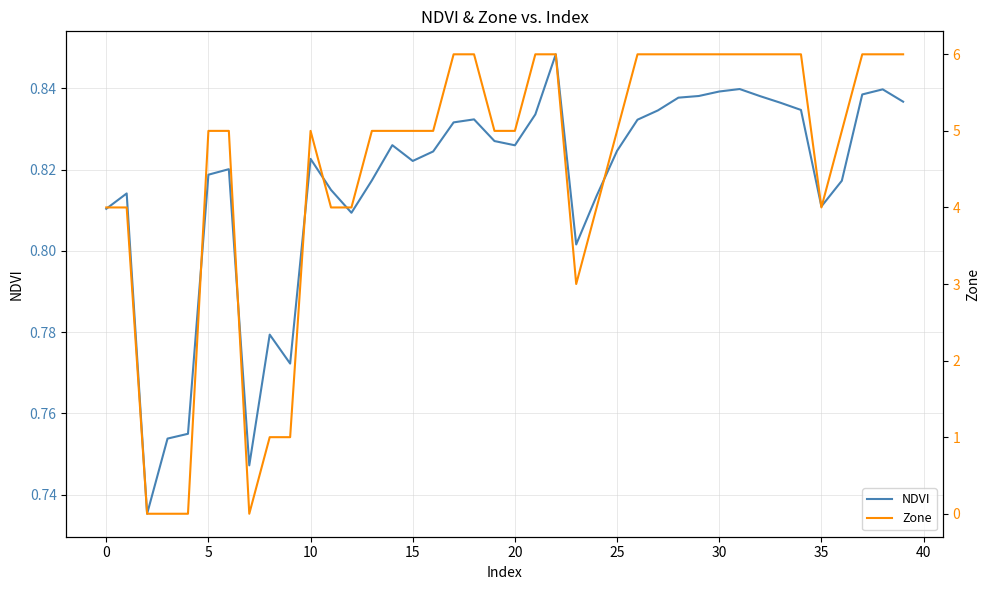

The value of NDVI at 34 is 1.2. True or false?

False